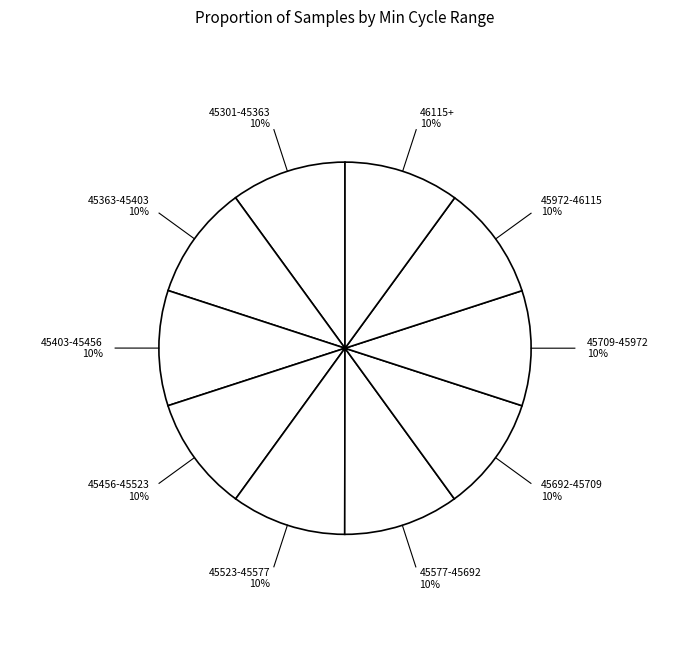

Is there any slice that represents more than half of the pie?

No